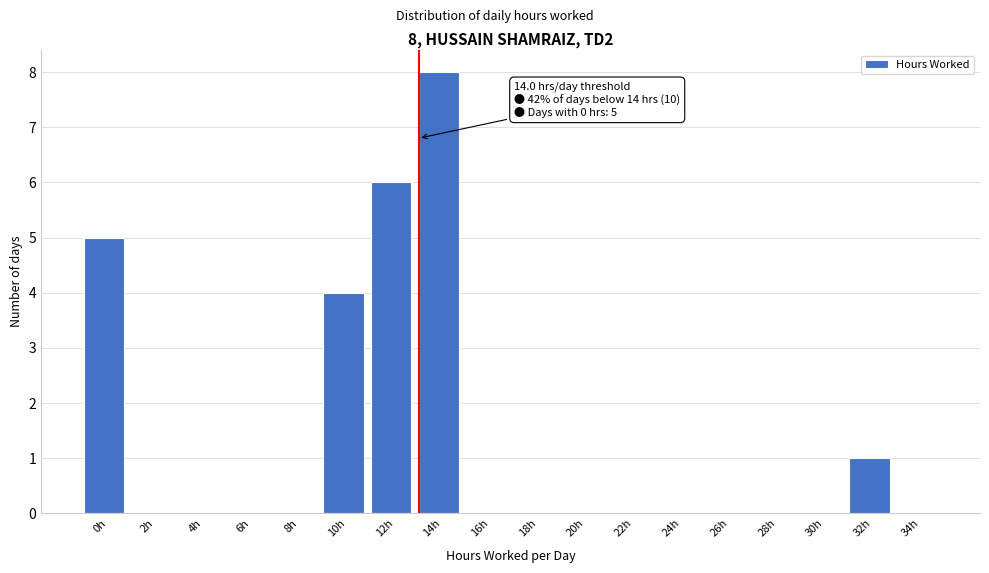

Reading right to left, transcribe all the data shown in this chart.

34h=0	32h=1	30h=0	28h=0	26h=0	24h=0	22h=0	20h=0	18h=0	16h=0	14h=8	12h=6	10h=4	8h=0	6h=0	4h=0	2h=0	0h=5